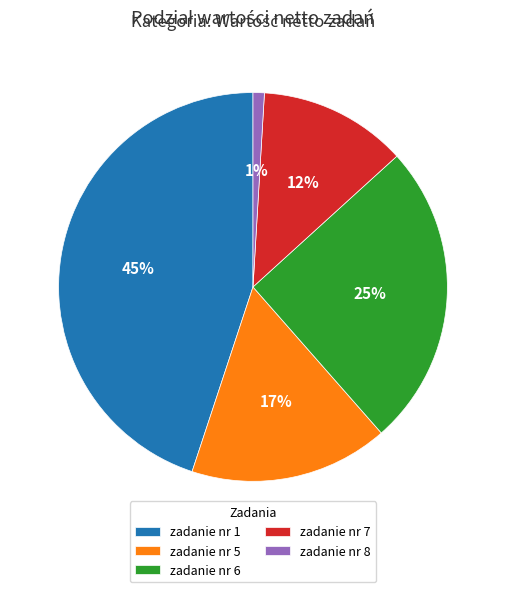

How many slices are in this pie chart?

5